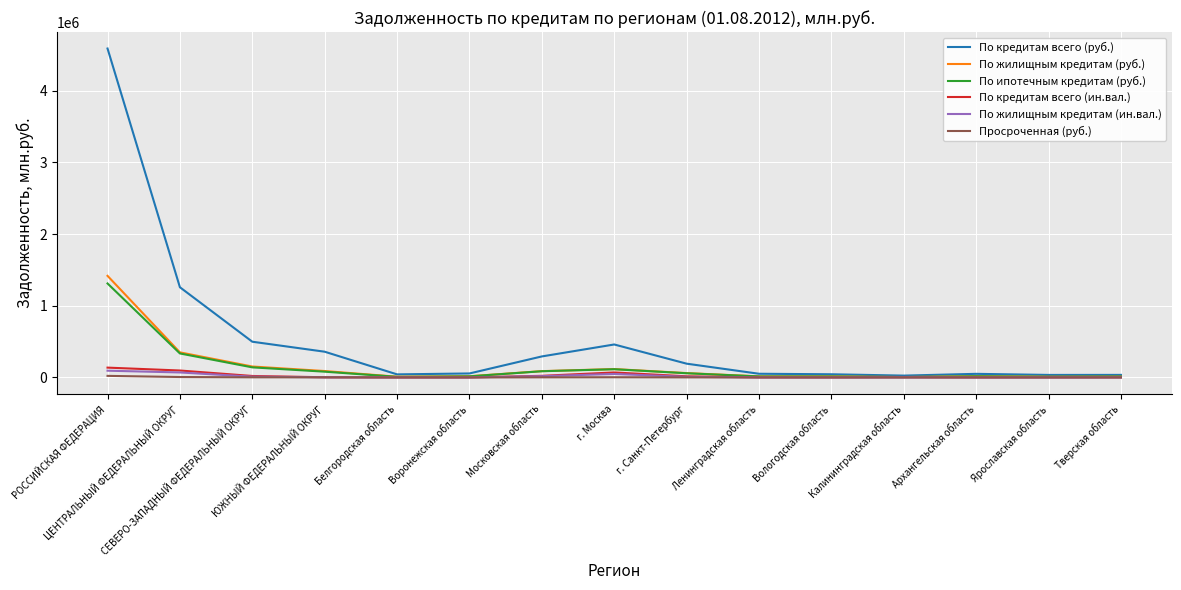

What position from the left is Вологодская область?

11